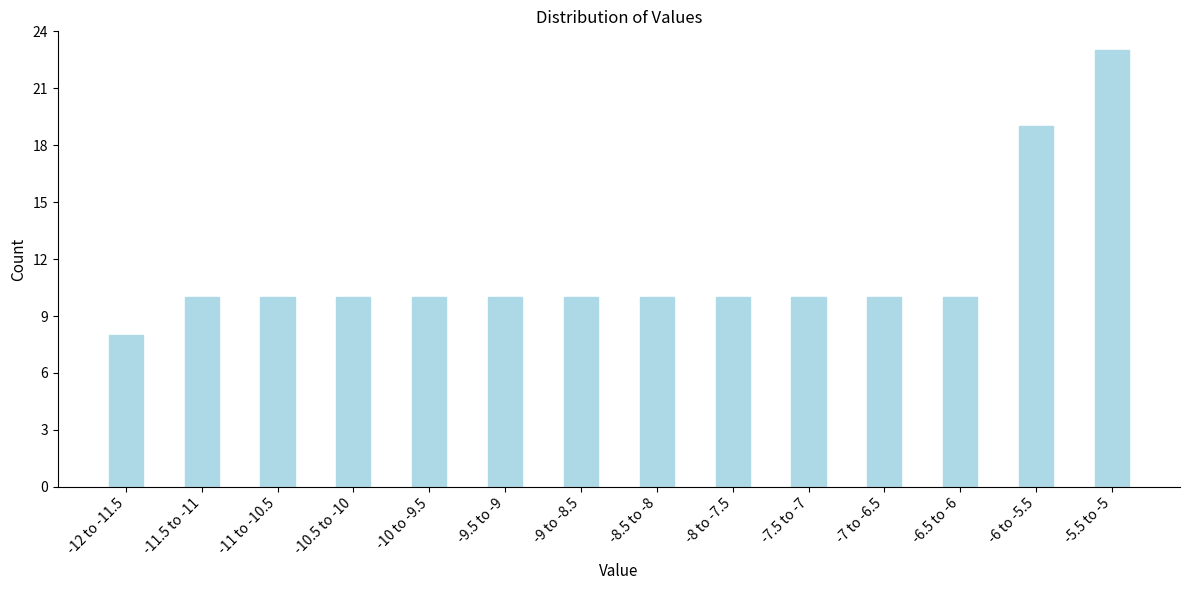

Reading left to right, transcribe all the data shown in this chart.

-12 to -11.5=8	-11.5 to -11=10	-11 to -10.5=10	-10.5 to -10=10	-10 to -9.5=10	-9.5 to -9=10	-9 to -8.5=10	-8.5 to -8=10	-8 to -7.5=10	-7.5 to -7=10	-7 to -6.5=10	-6.5 to -6=10	-6 to -5.5=19	-5.5 to -5=23